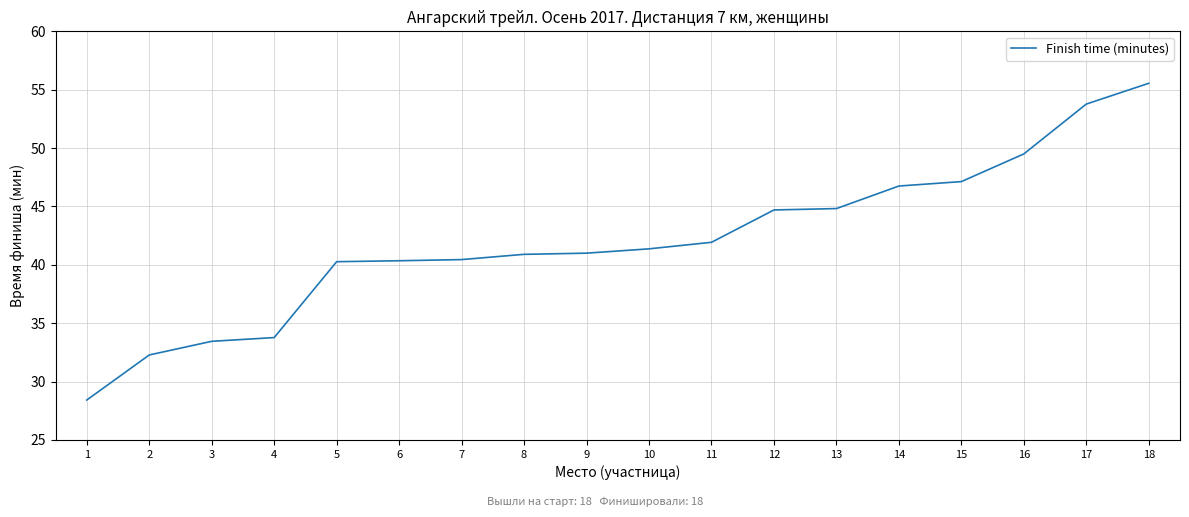

What is the difference between the maximum and minimum values?

27.1